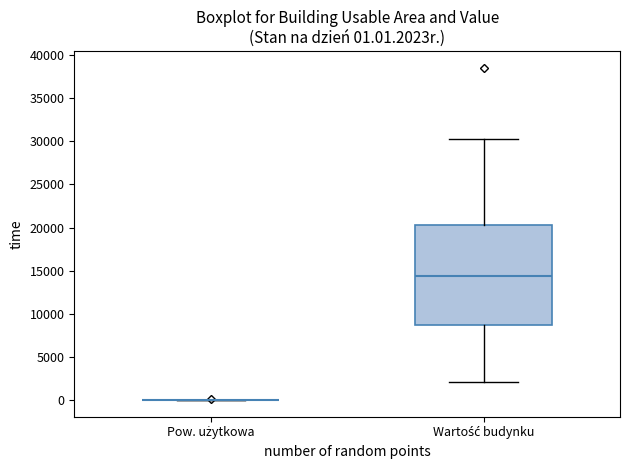

Comparing the boxes themselves (not the whiskers), which one is the tallest?

Wartość budynku